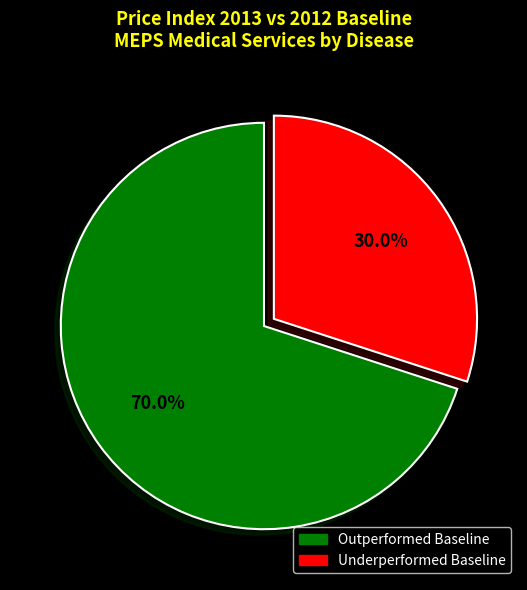

What percentage is NOT represented by Underperformed Baseline?

70.0%